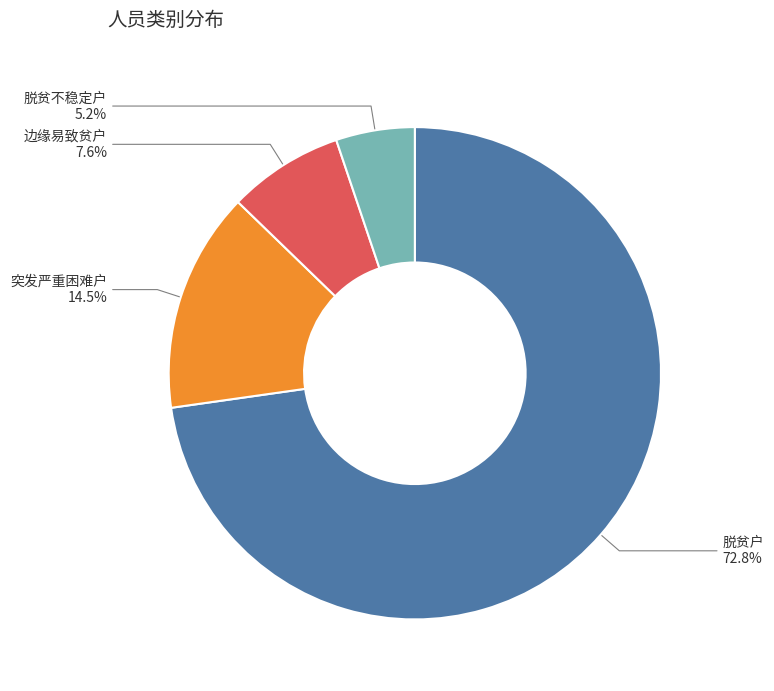

Approximately how many times larger is the value at 脱贫不稳定户 compared to 突发严重困难户?

0.4